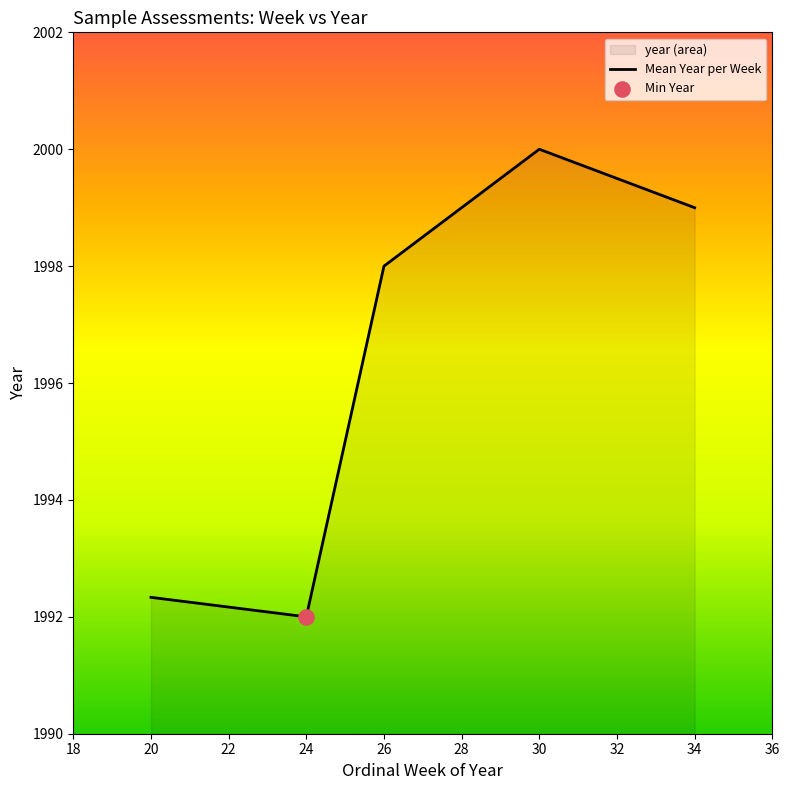

Which has a higher value, 20 or 34?

34